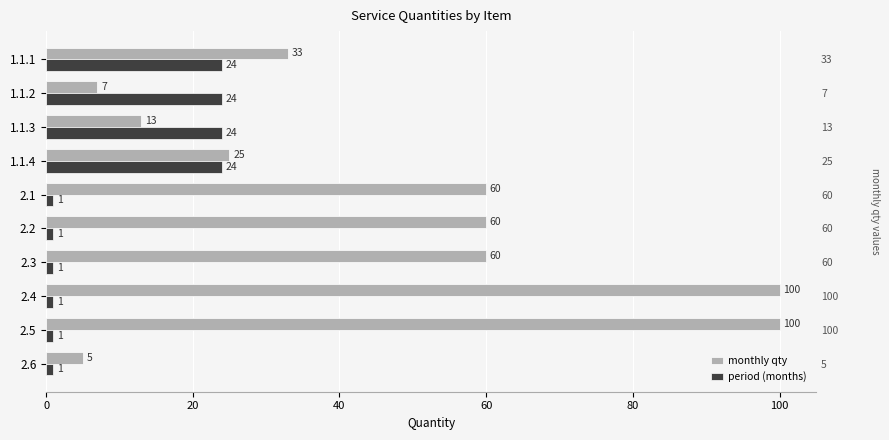

Which series has the largest range (max minus min)?

monthly qty